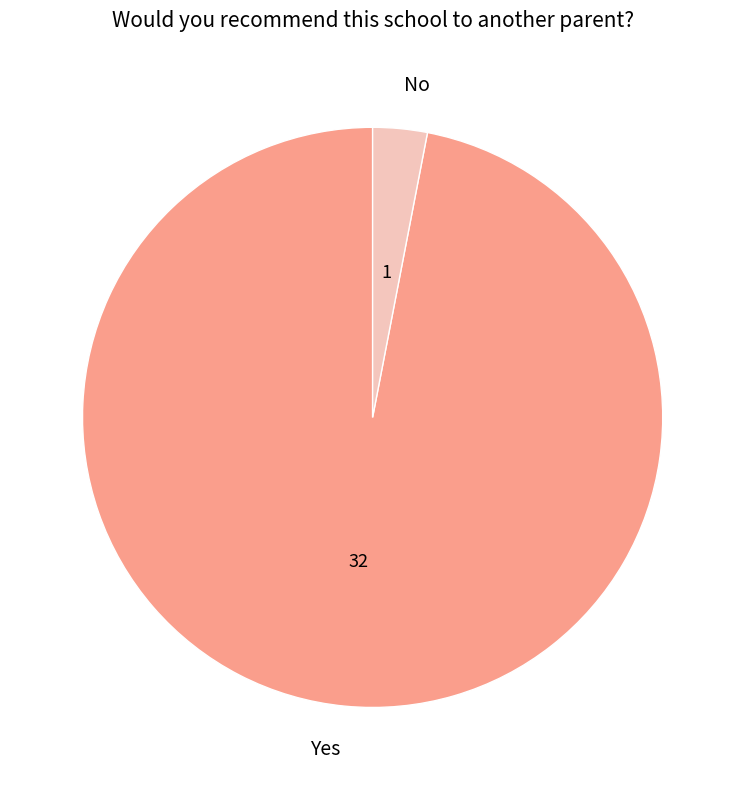

Approximately how many times larger is the value at Yes compared to No?

32.0